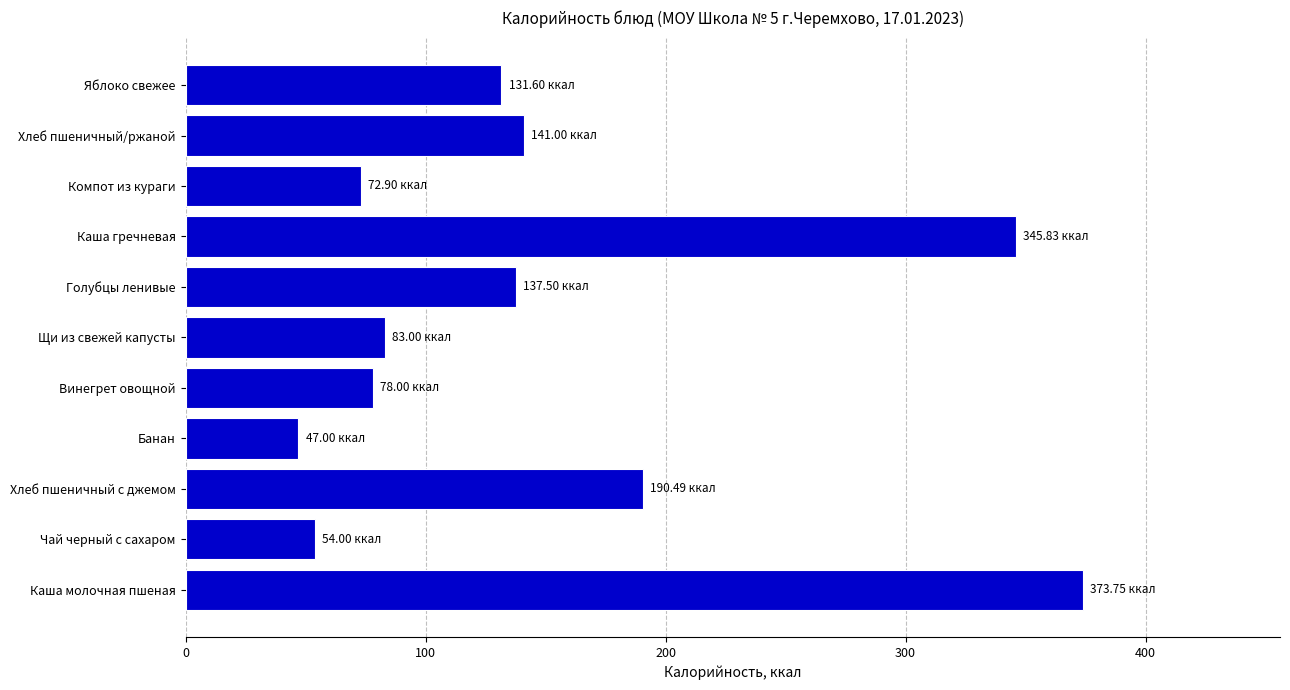

What is the sum of the values at Компот из кураги and Каша гречневая?

418.7